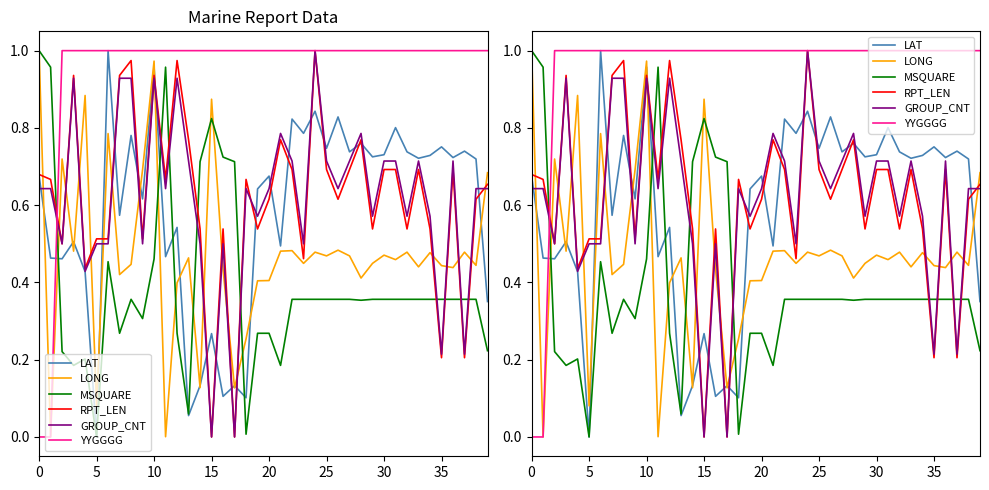

How many times do LONG and MSQUARE cross each other?

7